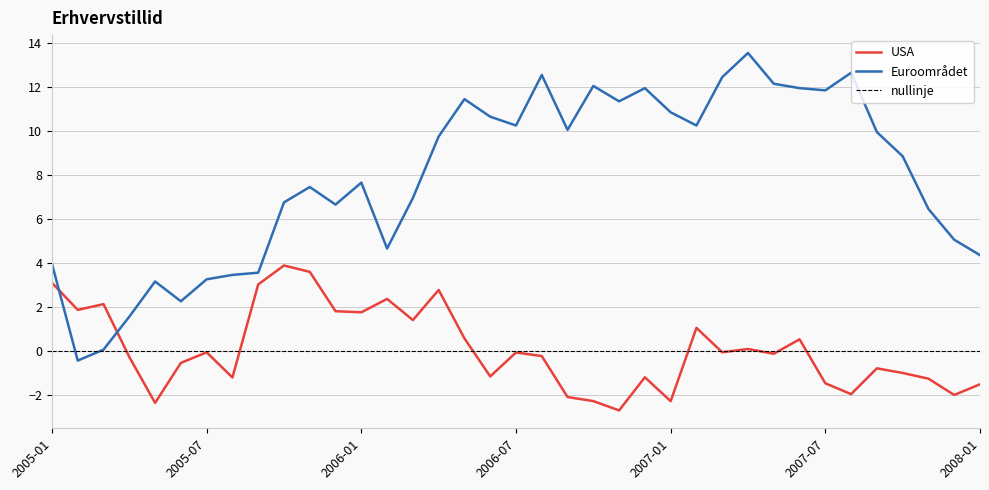

True or false: Euroområdet and nullinje intersect in this chart.

True